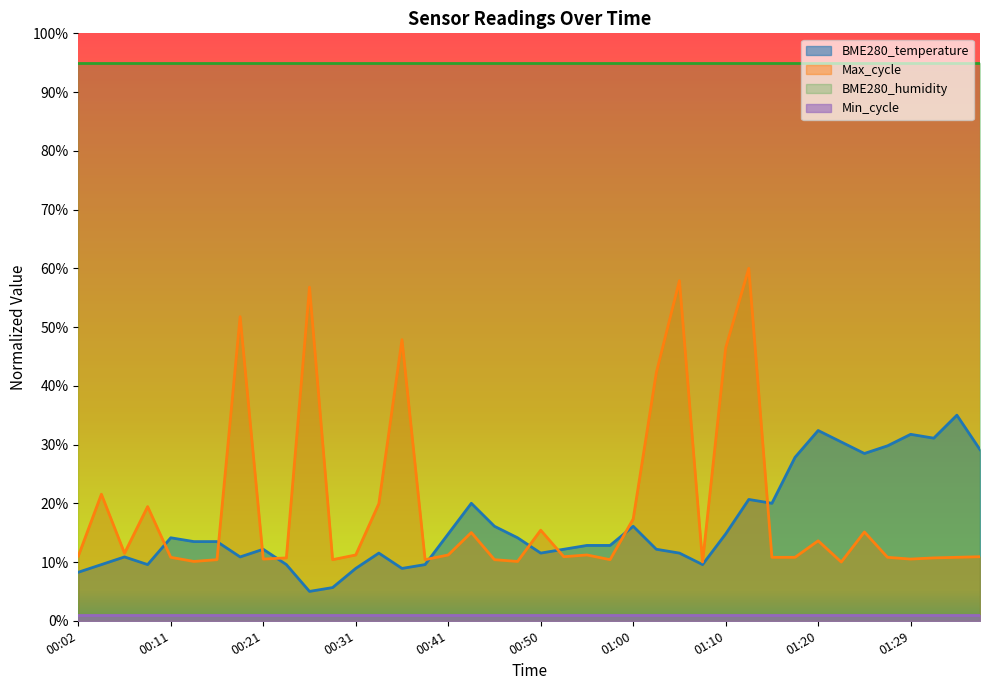

Reading right to left, extract all data points from this chart.

BME280_temperature: 0.3	0.3	0.3	0.3	0.3	0.3	0.3	0.3	0.3	0.2	0.2	0.1	0.1	0.1	0.1	0.2	0.1	0.1	0.1	0.1	0.1	0.2	0.2	0.1	0.1	0.1	0.1	0.1	0.1	0.1	0.1	0.1	0.1	0.1	0.1	0.1	0.1	0.1	0.1	0.1
Max_cycle: 0.1	0.1	0.1	0.1	0.1	0.2	0.1	0.1	0.1	0.1	0.6	0.5	0.1	0.6	0.4	0.2	0.1	0.1	0.1	0.2	0.1	0.1	0.2	0.1	0.1	0.5	0.2	0.1	0.1	0.6	0.1	0.1	0.5	0.1	0.1	0.1	0.2	0.1	0.2	0.1